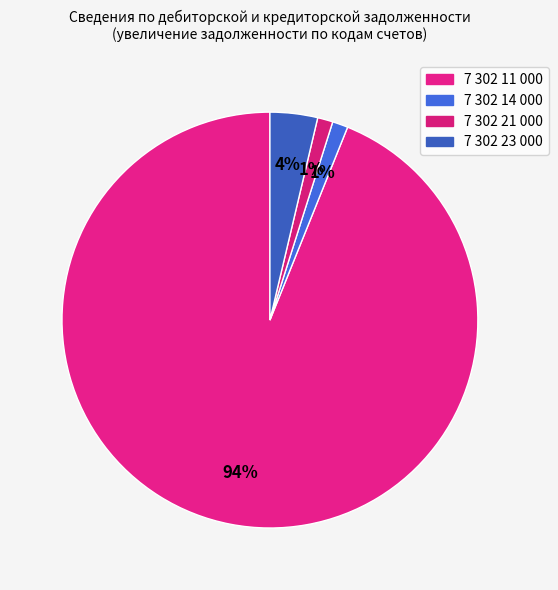

To the nearest percent, what percentage of the pie is 7 302 21 000?

1%